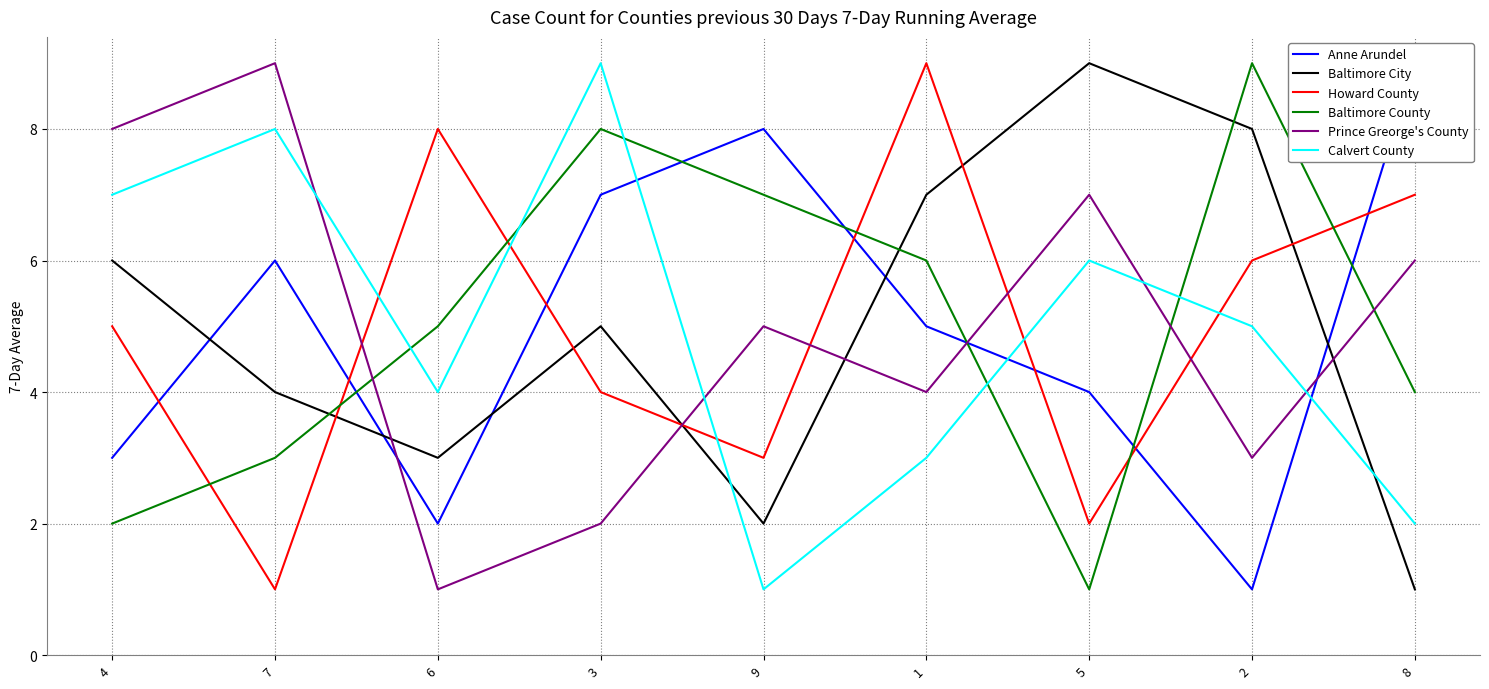

Where does the Prince Greorge's County series first go above 5?

4